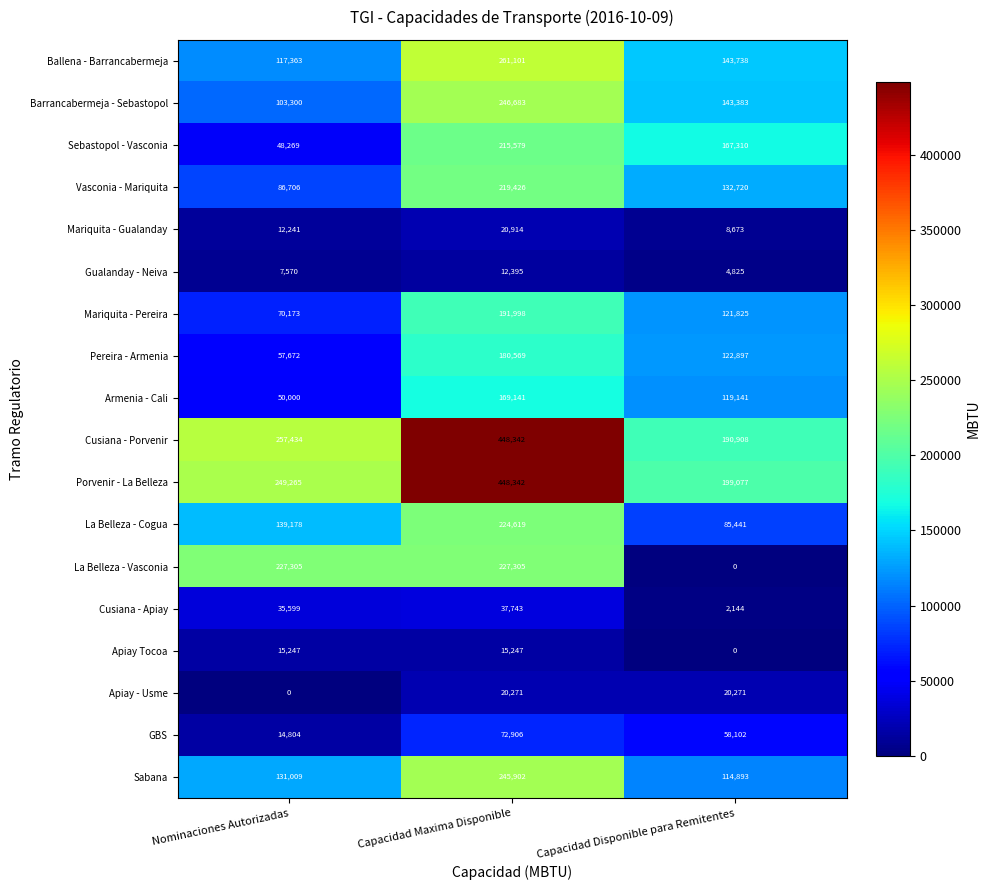

How many categories are shown in the chart?

3